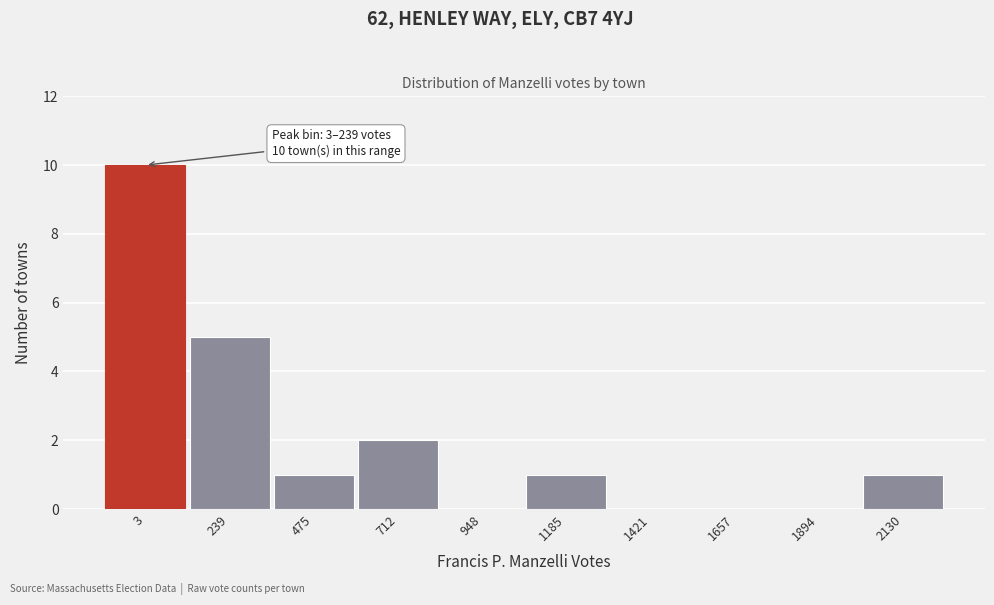

Reading left to right, transcribe all the data shown in this chart.

3=10	239=5	475=1	712=2	948=0	1185=1	1421=0	1657=0	1894=0	2130=1